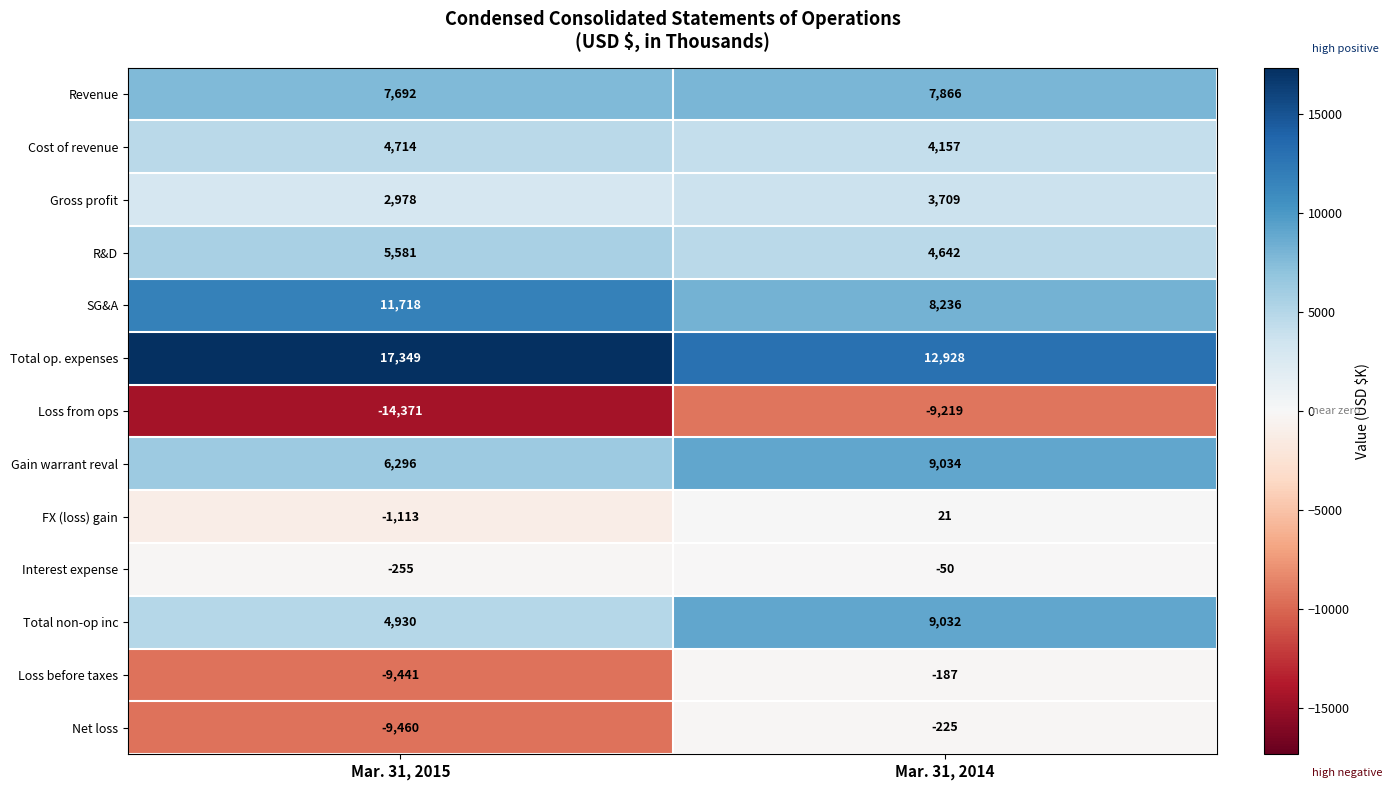

Reading left to right, list all the values displayed in this chart.

Revenue: Mar. 31, 2015=7692	Mar. 31, 2014=7866
Cost of revenue: Mar. 31, 2015=4714	Mar. 31, 2014=4157
Gross profit: Mar. 31, 2015=2978	Mar. 31, 2014=3709
R&D: Mar. 31, 2015=5581	Mar. 31, 2014=4642
SG&A: Mar. 31, 2015=11718	Mar. 31, 2014=8236
Total op. expenses: Mar. 31, 2015=17349	Mar. 31, 2014=12928
Loss from ops: Mar. 31, 2015=-14371	Mar. 31, 2014=-9219
Gain warrant reval: Mar. 31, 2015=6296	Mar. 31, 2014=9034
FX (loss) gain: Mar. 31, 2015=-1113	Mar. 31, 2014=21
Interest expense: Mar. 31, 2015=-255	Mar. 31, 2014=-50
Total non-op inc: Mar. 31, 2015=4930	Mar. 31, 2014=9032
Loss before taxes: Mar. 31, 2015=-9441	Mar. 31, 2014=-187
Net loss: Mar. 31, 2015=-9460	Mar. 31, 2014=-225